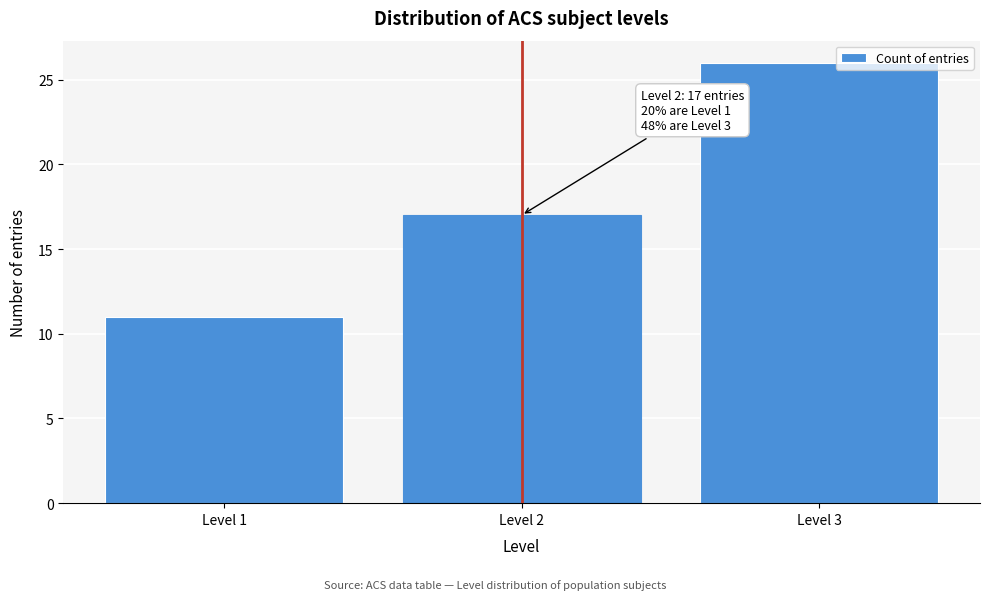

Which range on the x-axis has the tallest bar?

2.5 to 3.5